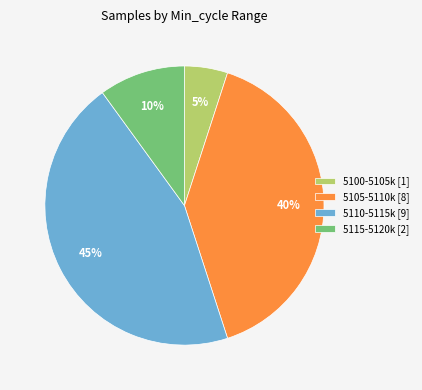

How many segments does this pie chart have?

4